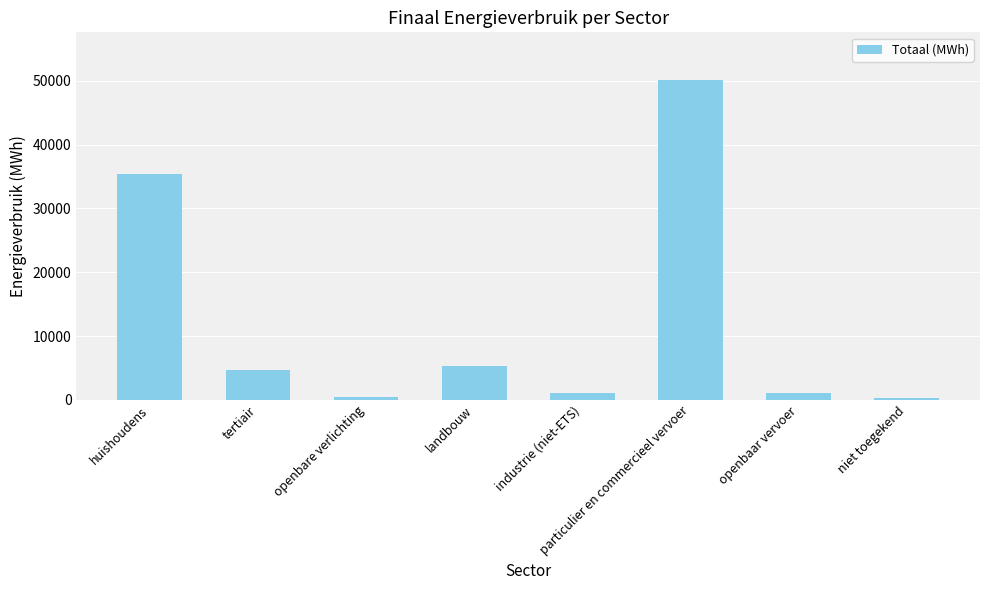

Which has a higher value, huishoudens or tertiair?

huishoudens